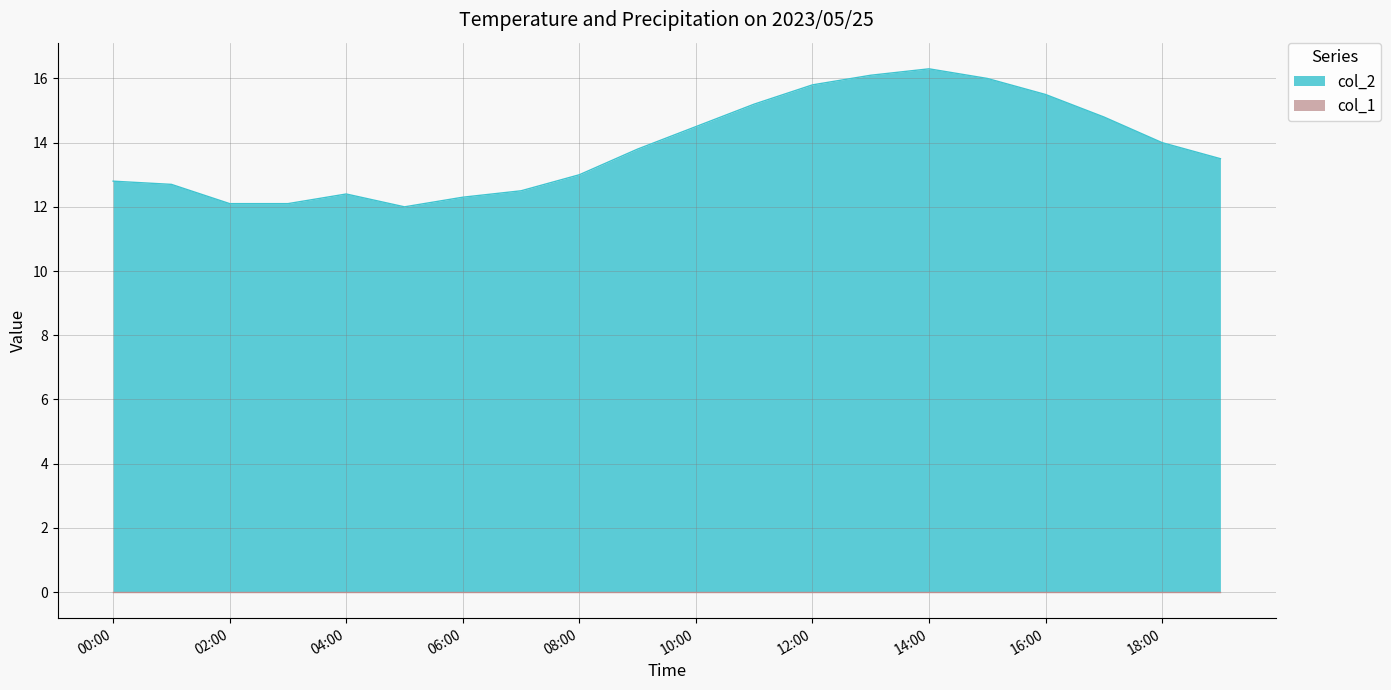

Which series has the largest range (max minus min)?

col_2